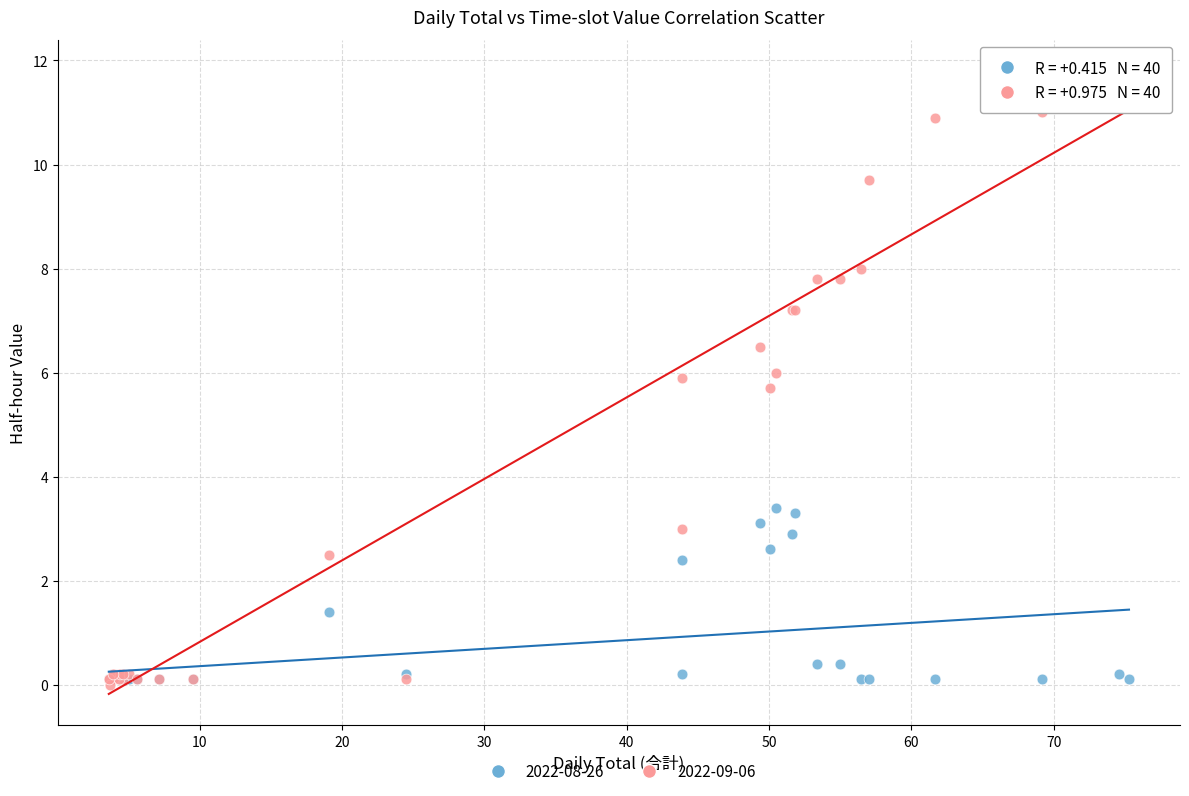

Which series has the widest spread of Y values?

2022-09-06